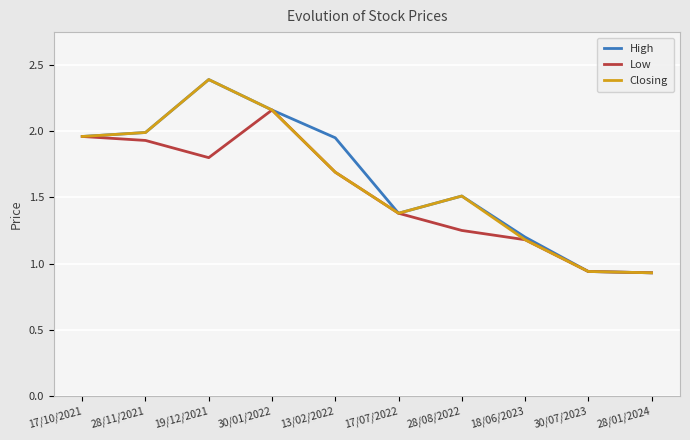

How many values in the Closing series exceed 1?

8